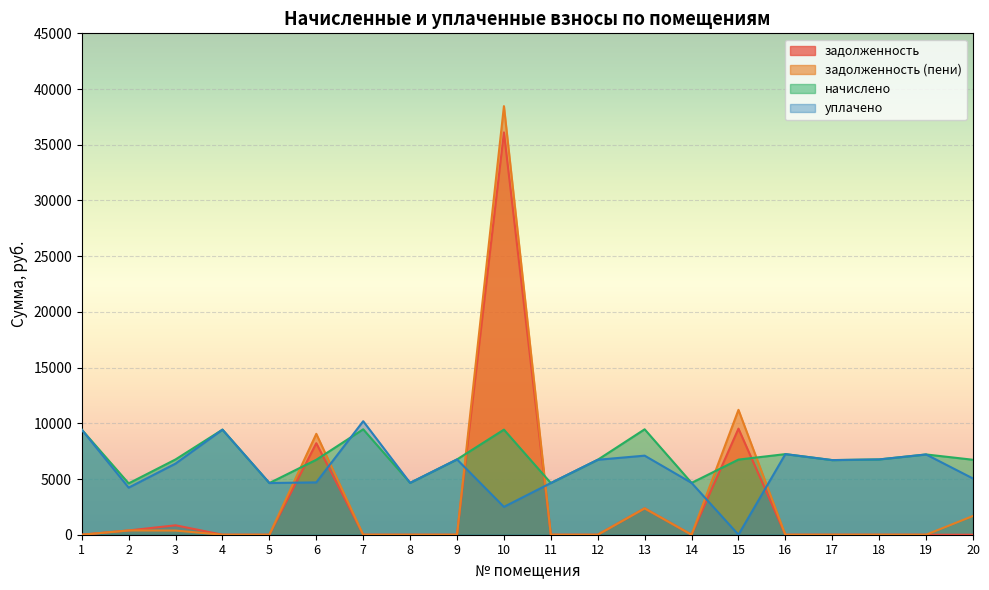

At which category is the sum across all series the highest?

10